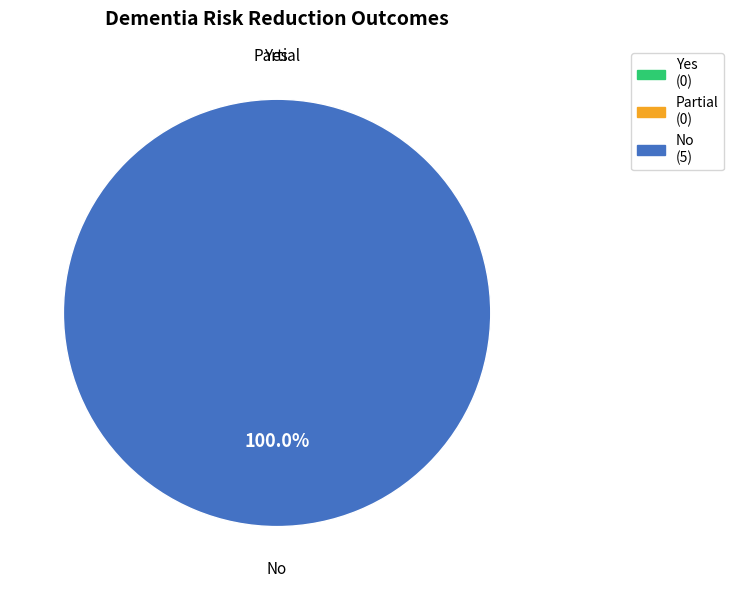

The Yes slice represents 0% of the pie. True or false?

True